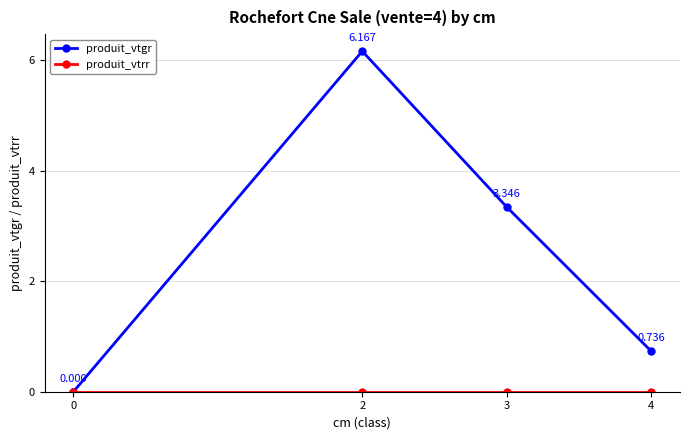

How many lines are shown in the chart?

2